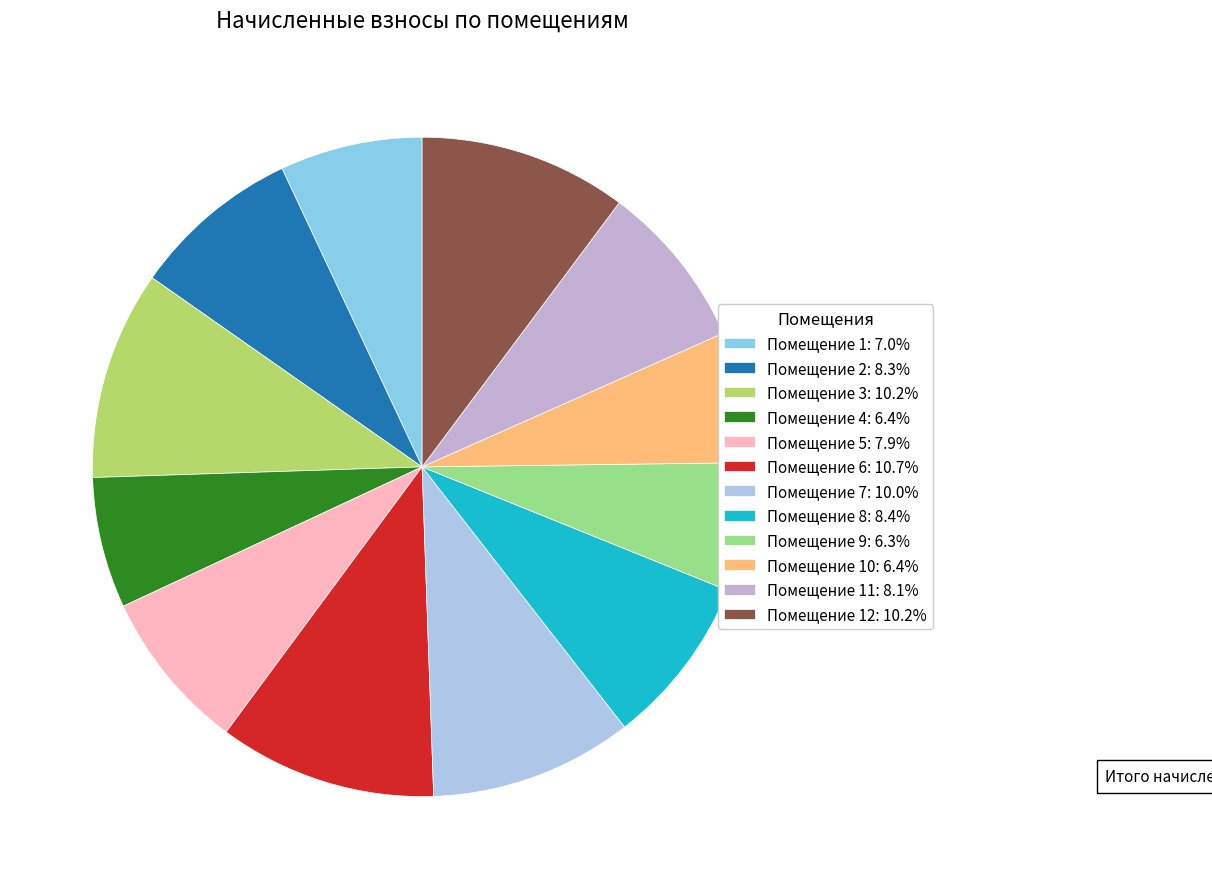

How many segments does this pie chart have?

12